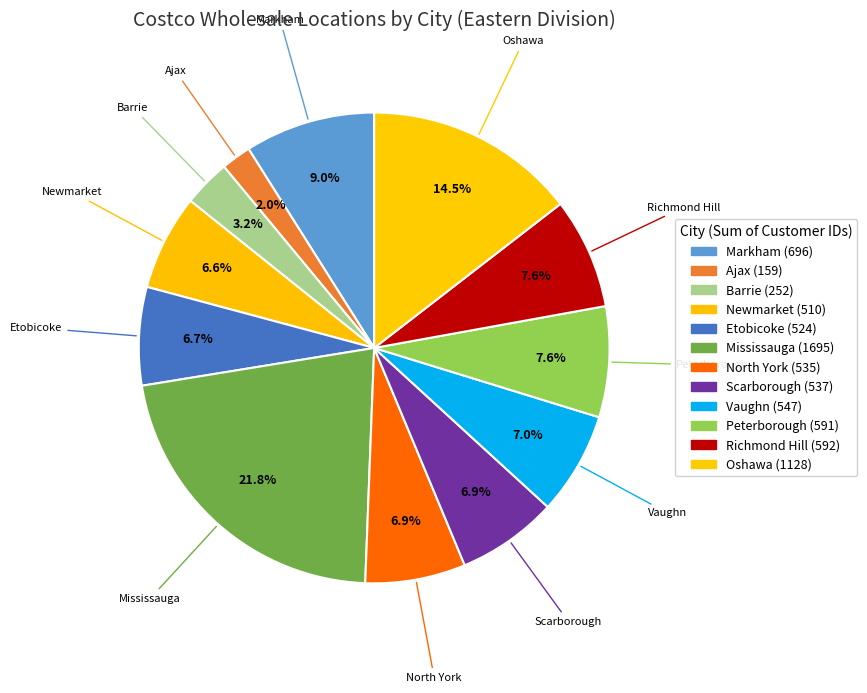

Count the number of slices in the pie.

12